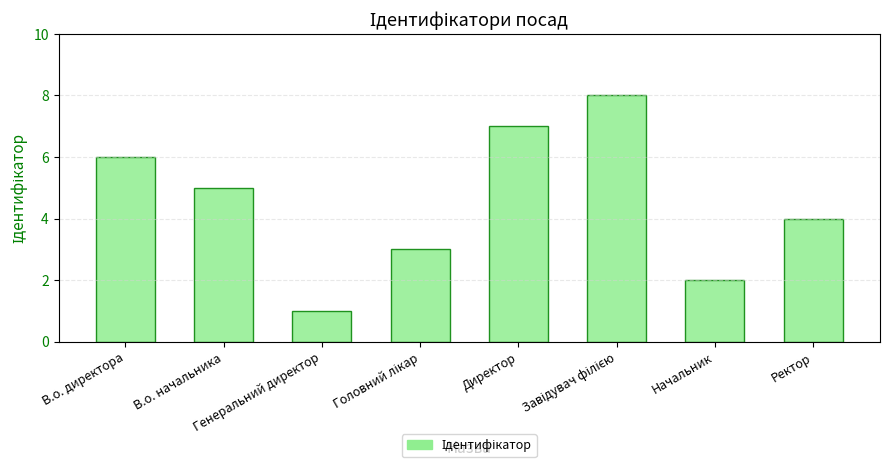

What is the greatest value displayed?

8